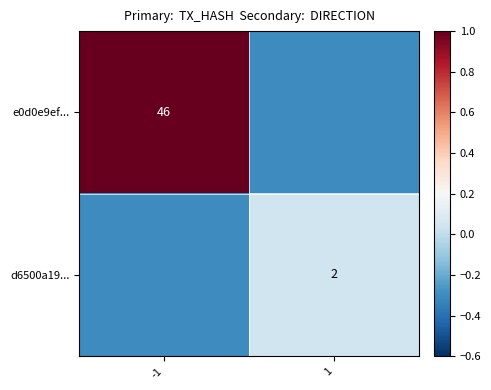

Is it true that e0d0e9ef... equals 62.0 at -1?

False